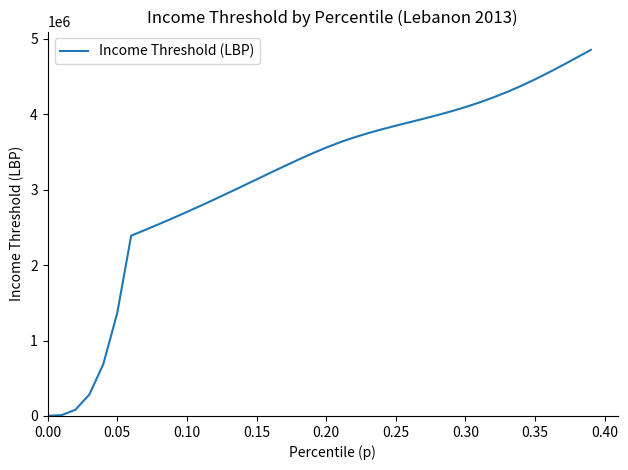

What is the maximum value shown in the chart?

4851558.5